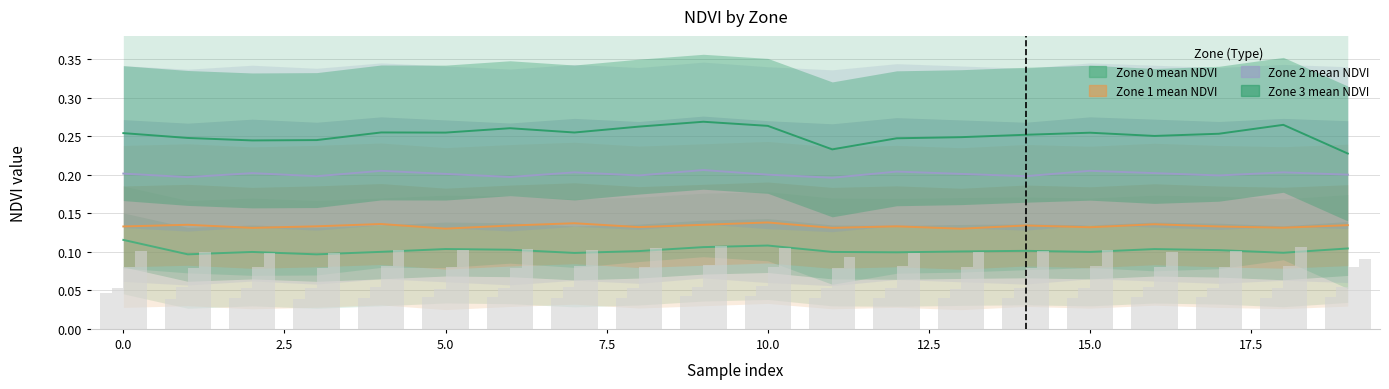

The value of Zone 0 mean NDVI at 19 is 0.1. True or false?

True